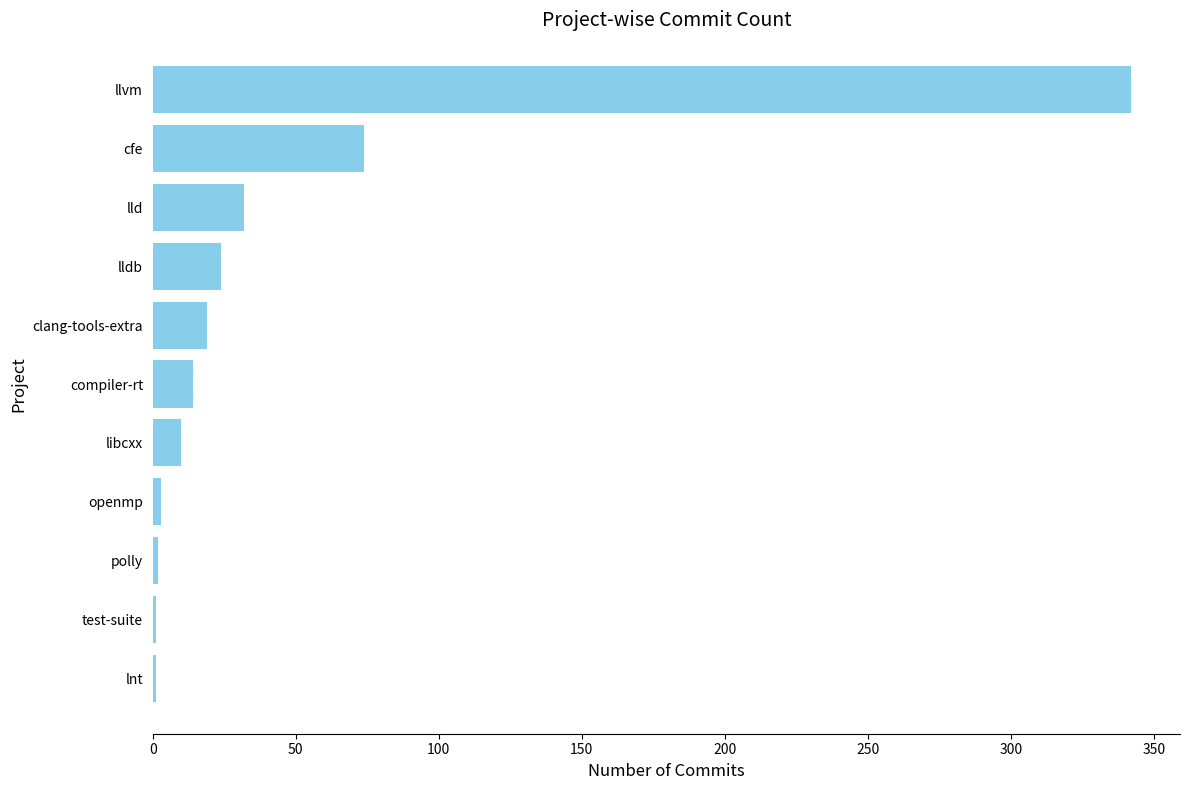

At which category does the chart reach its peak across all series?

llvm